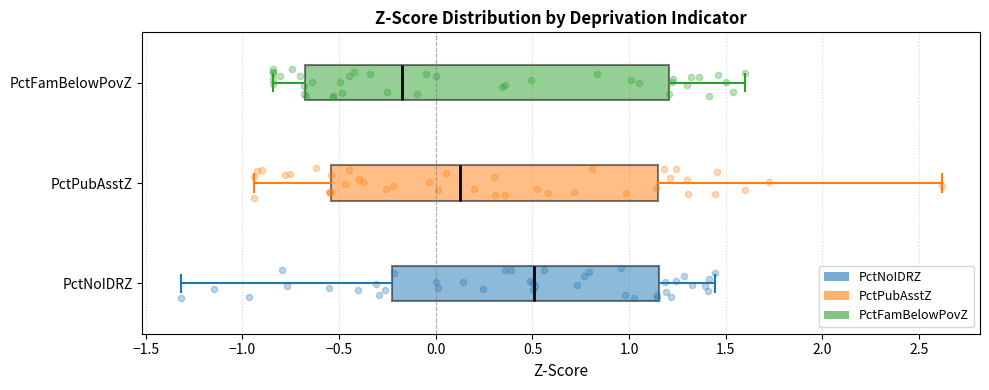

Which box has the furthest to the right median line?

PctNoIDRZ